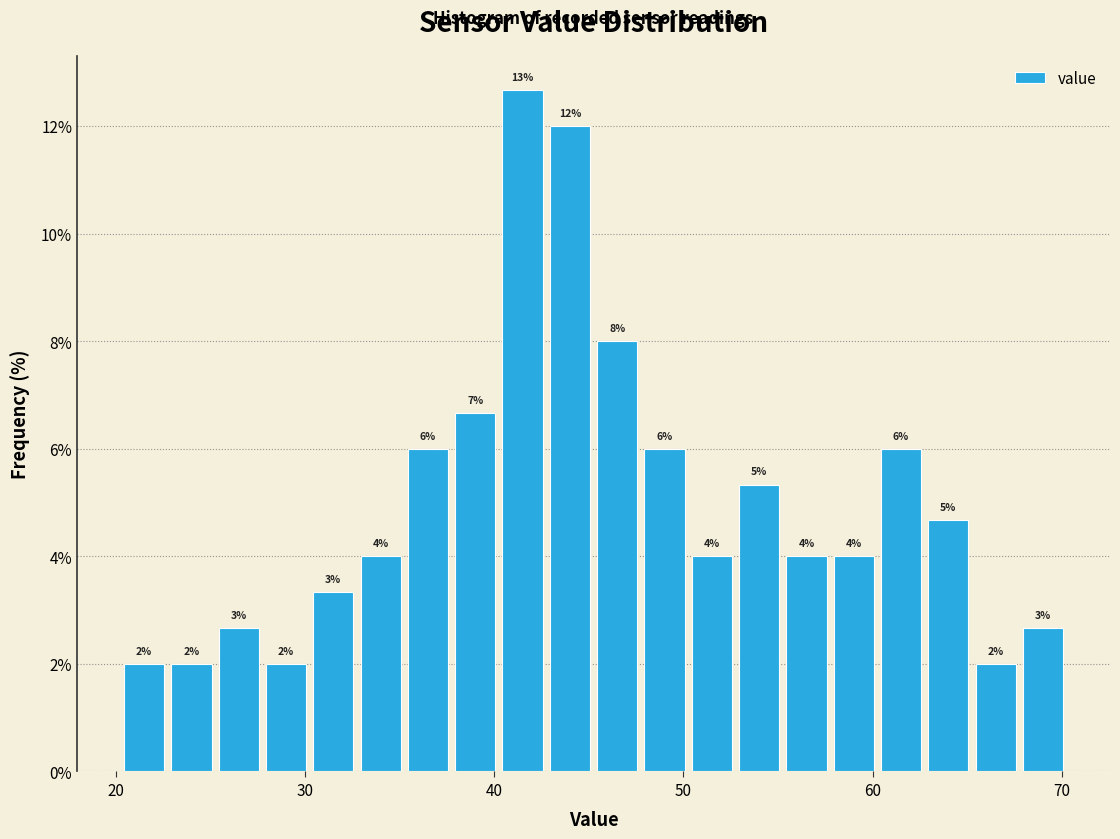

Read against the x-axis, roughly where is the centre of the tallest bar?

42